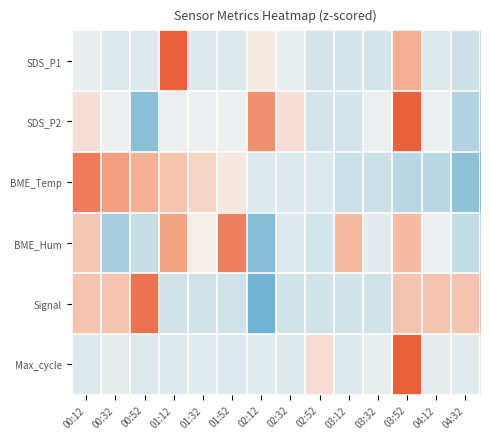

List the series in order of their peak value, lowest first.

BME_Hum, BME_Temp, Signal, SDS_P2, SDS_P1, Max_cycle